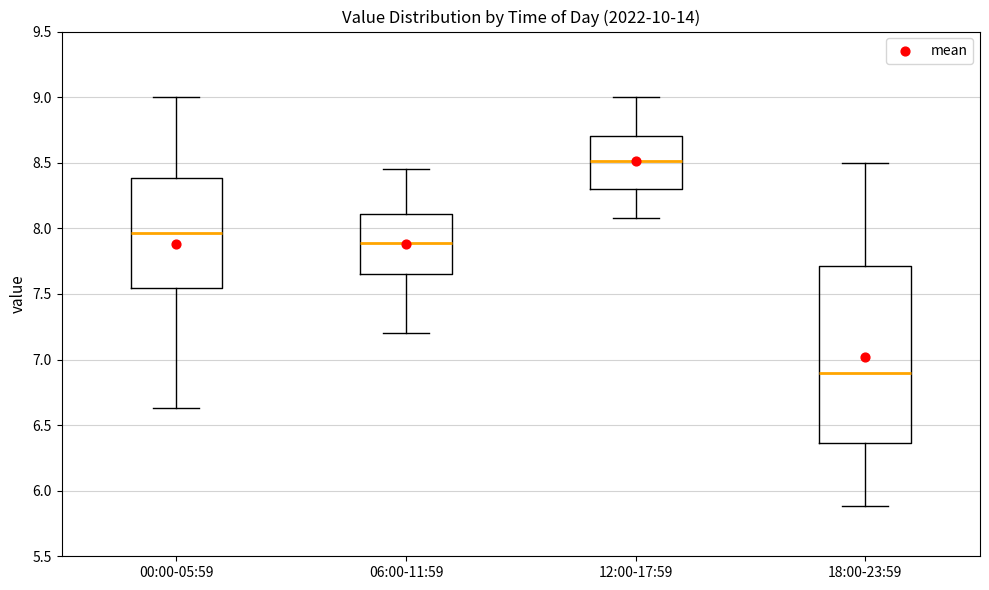

Which box's median line is the highest?

12:00-17:59